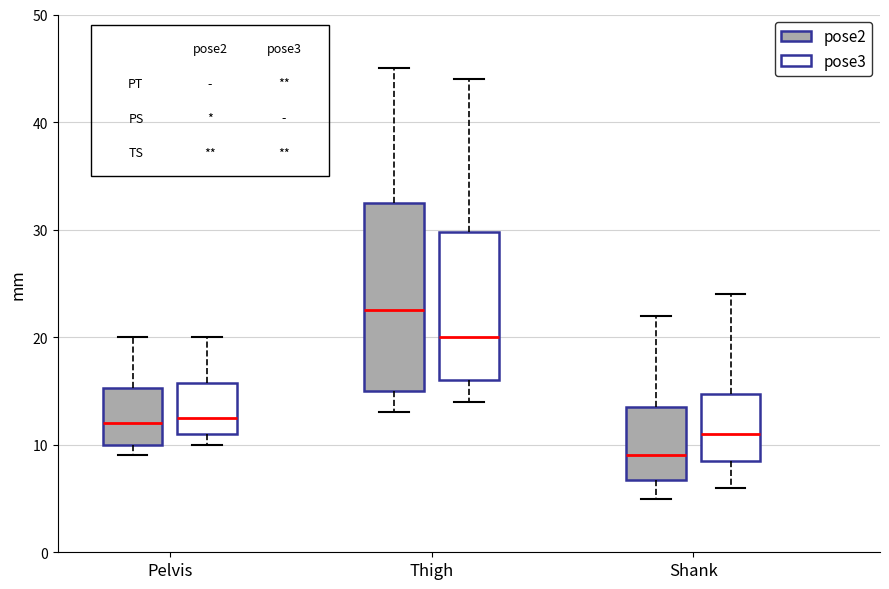

Which box's median line is the highest?

Thigh (pose2)